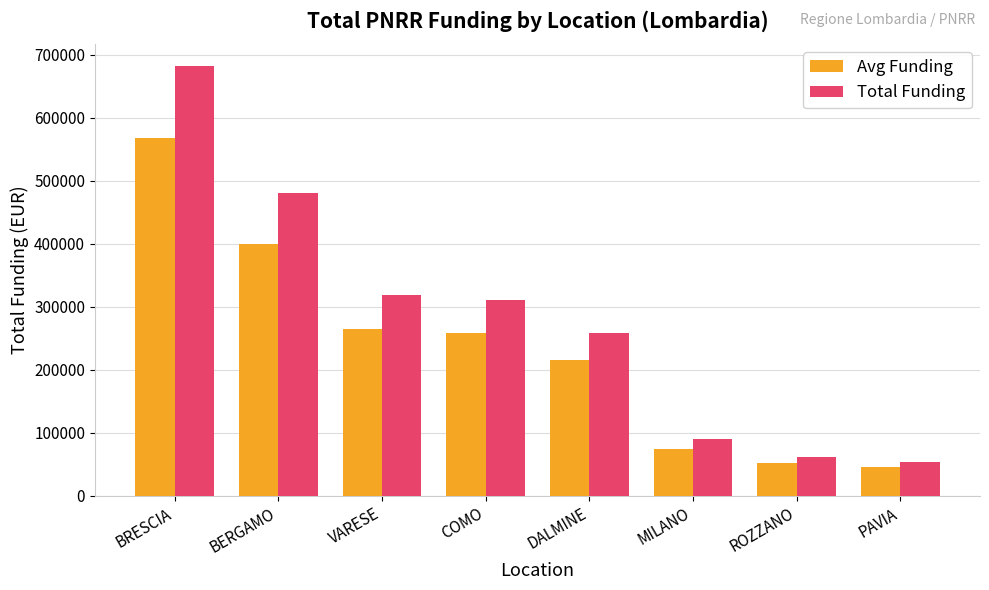

Which series has the widest spread of values?

Total Funding